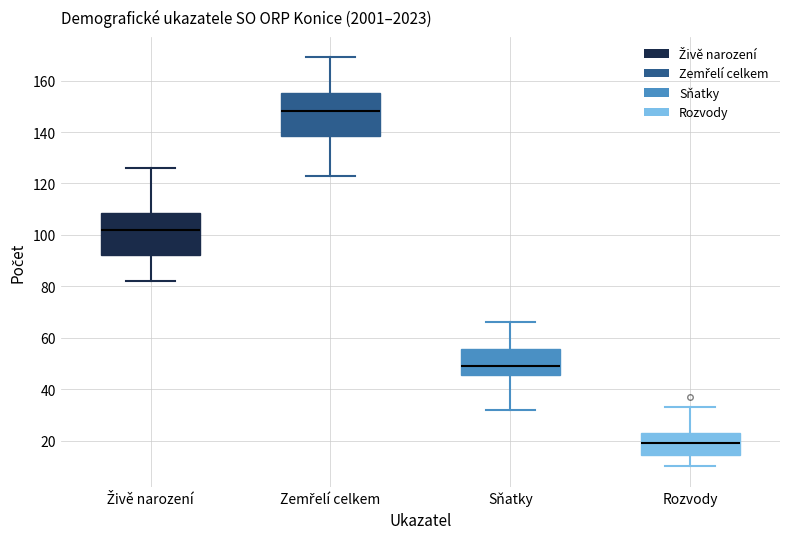

Where is the upper edge of the box for Zemřelí celkem on the y-axis? The values are not printed on the chart, so give them approximately, as read against the axis.

156